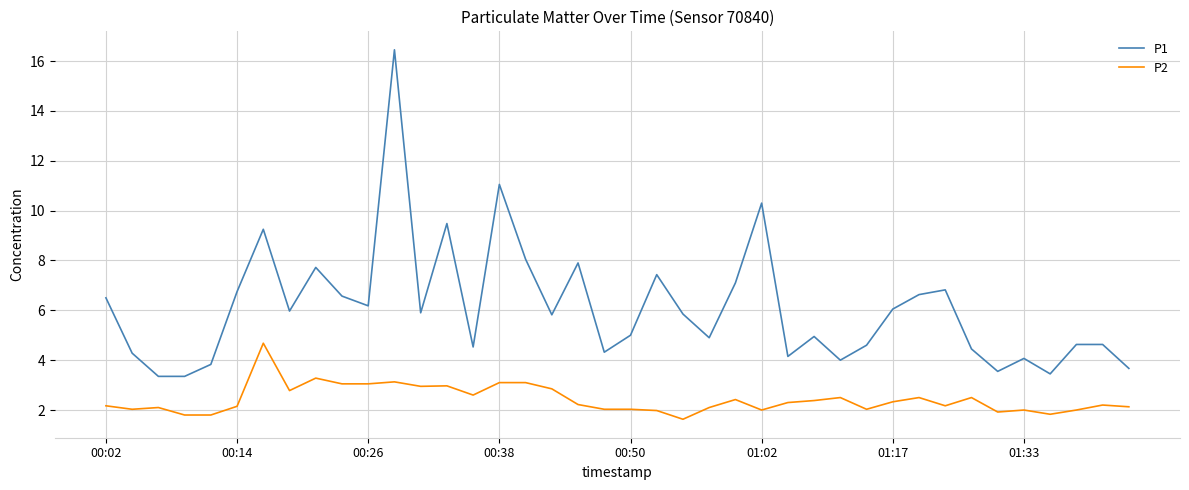

Which series has the largest total across all categories?

P1